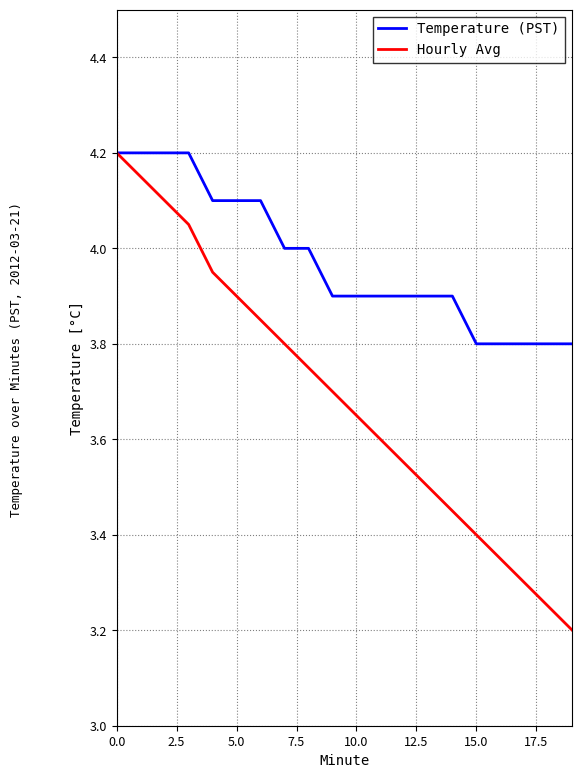

Rank the series by their average value, from lowest to highest.

Hourly Avg, Temperature (PST)